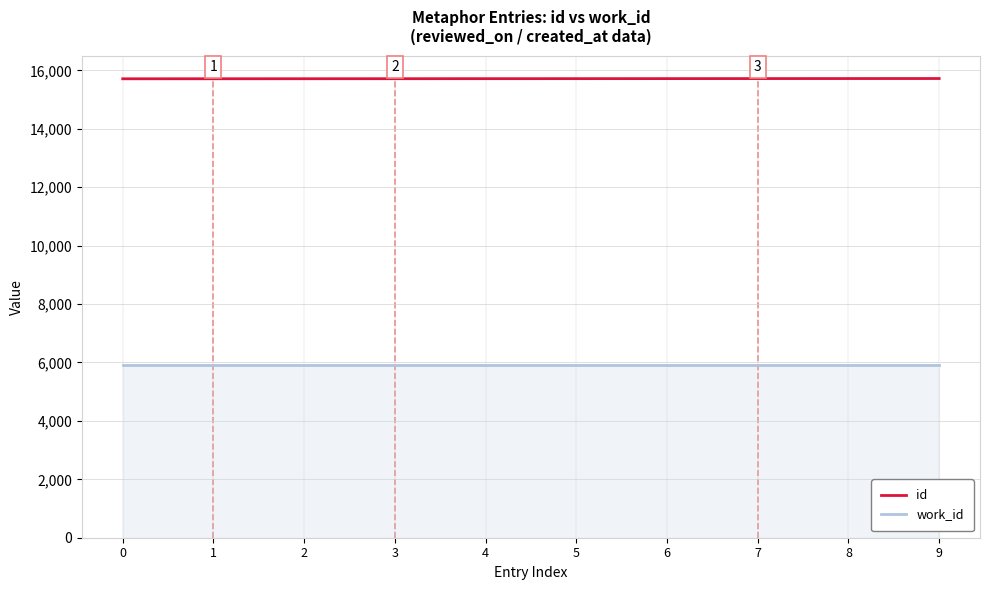

Count the number of categories in the chart.

10